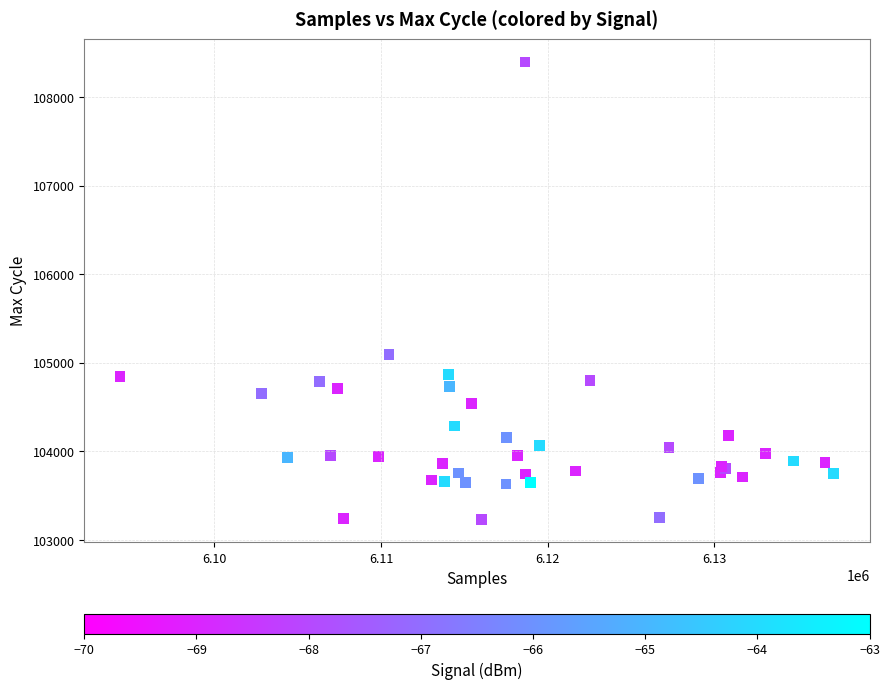

What Y value in the scatter plot is closest to 105815?

105090